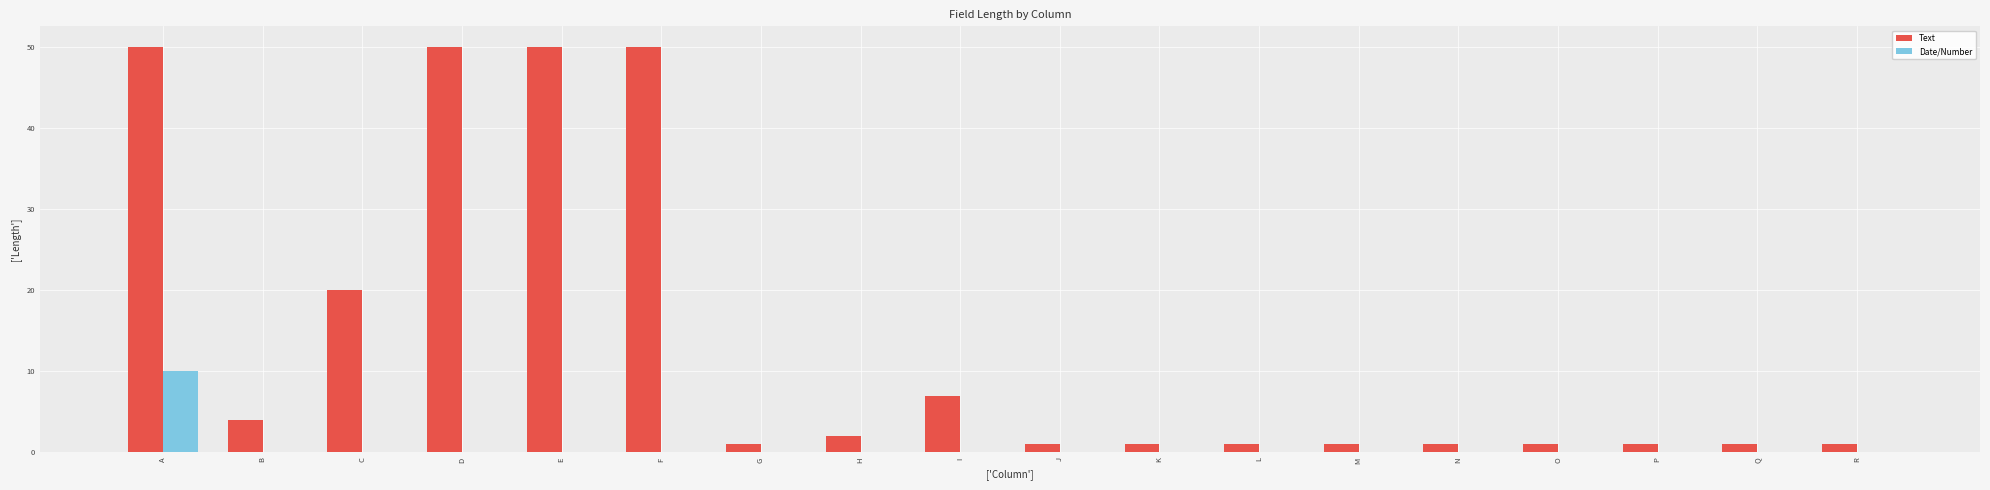

The value of Text at K is 1. True or false?

True